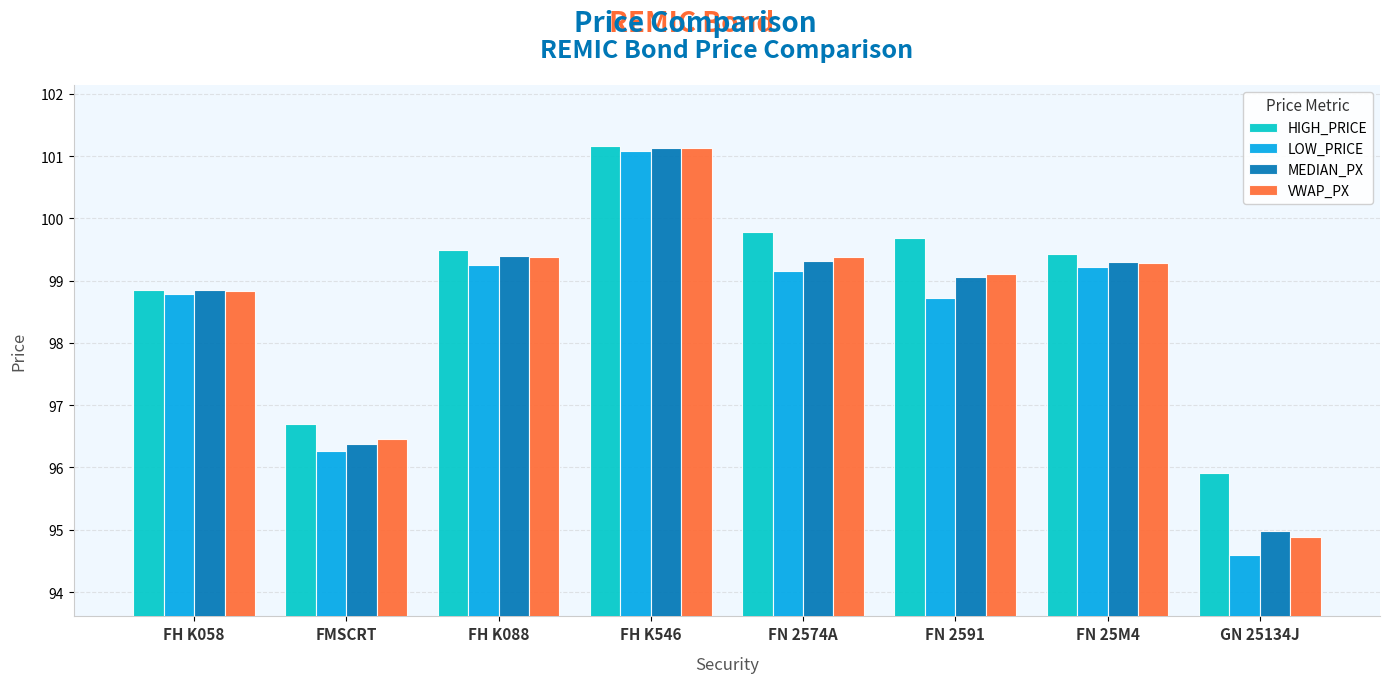

Which series changed the most between FMSCRT and FN 25M4?

LOW_PRICE